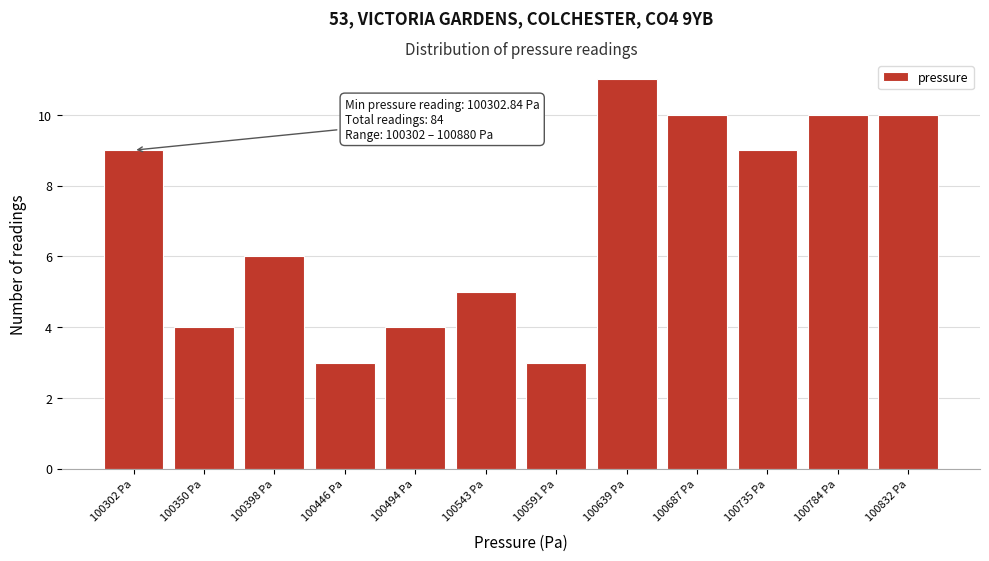

Reading left to right, transcribe all the data shown in this chart.

100302 Pa=9	100350 Pa=4	100398 Pa=6	100446 Pa=3	100494 Pa=4	100543 Pa=5	100591 Pa=3	100639 Pa=11	100687 Pa=10	100735 Pa=9	100784 Pa=10	100832 Pa=10